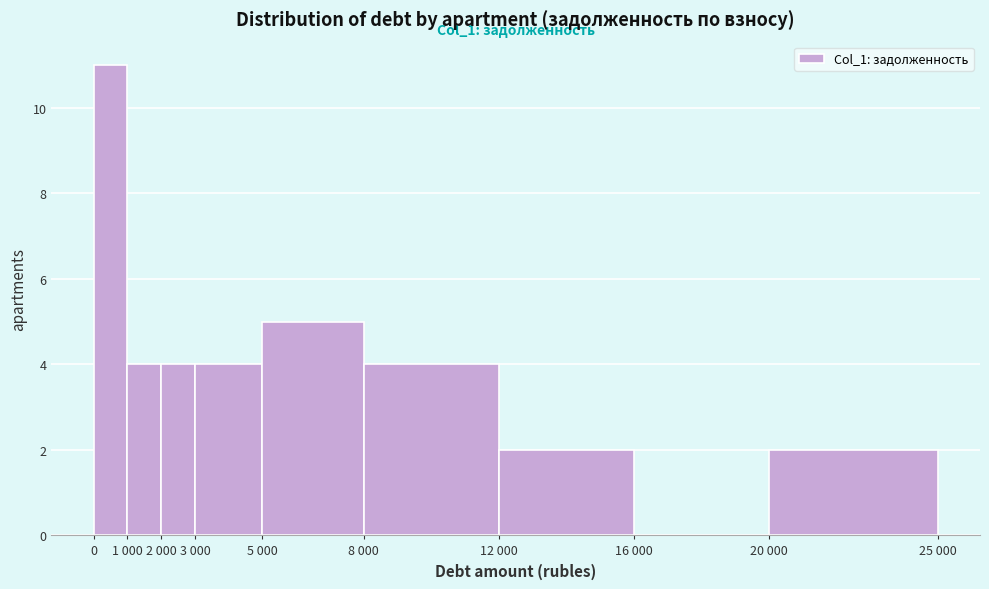

Reading left to right, what are all the values shown in this chart?

0=11	1 000=4	2 000=4	3 000=4	5 000=5	8 000=4	12 000=2	16 000=0	20 000=2